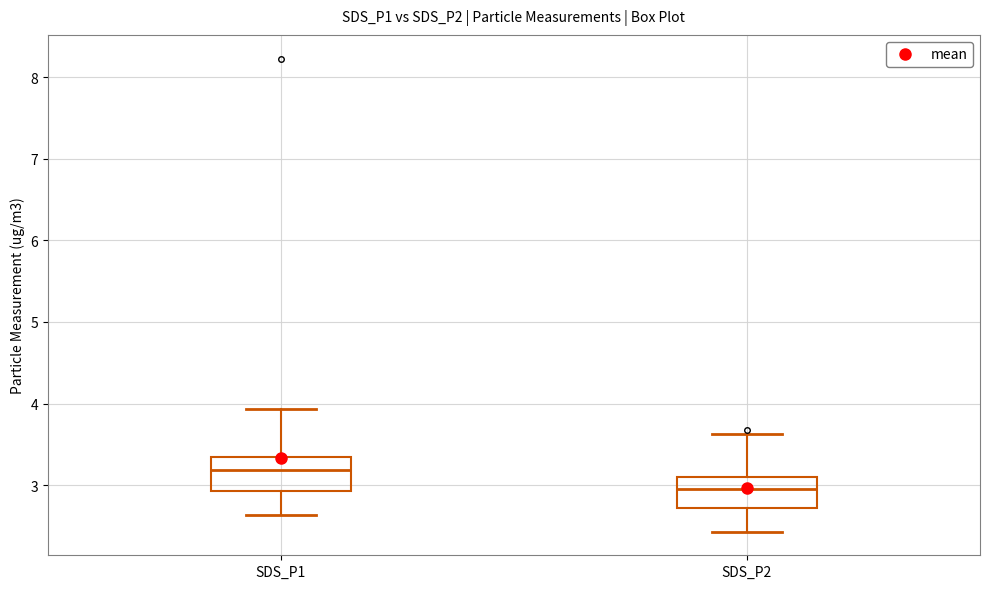

Which box has the highest median line?

SDS_P1